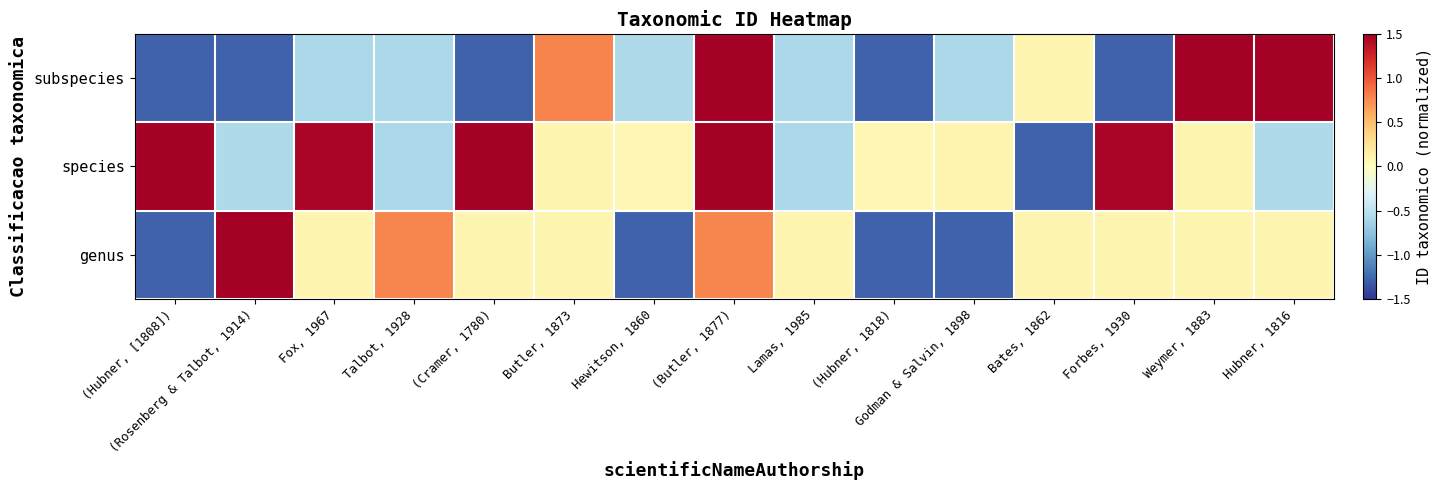

What is the minimum value shown in the chart?

-1.3